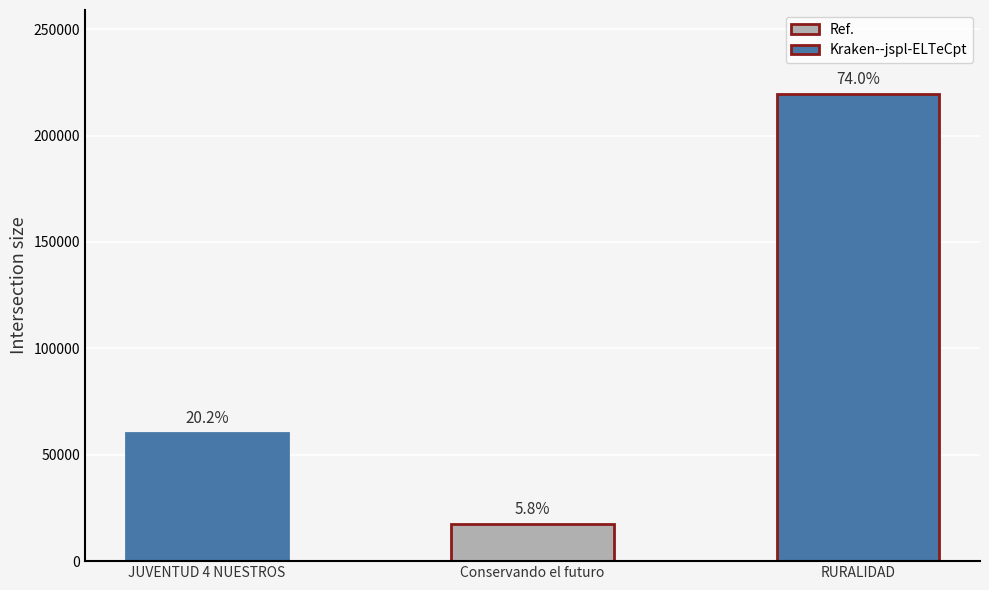

Reading left to right, extract all data points from this chart.

60000	17309	219515